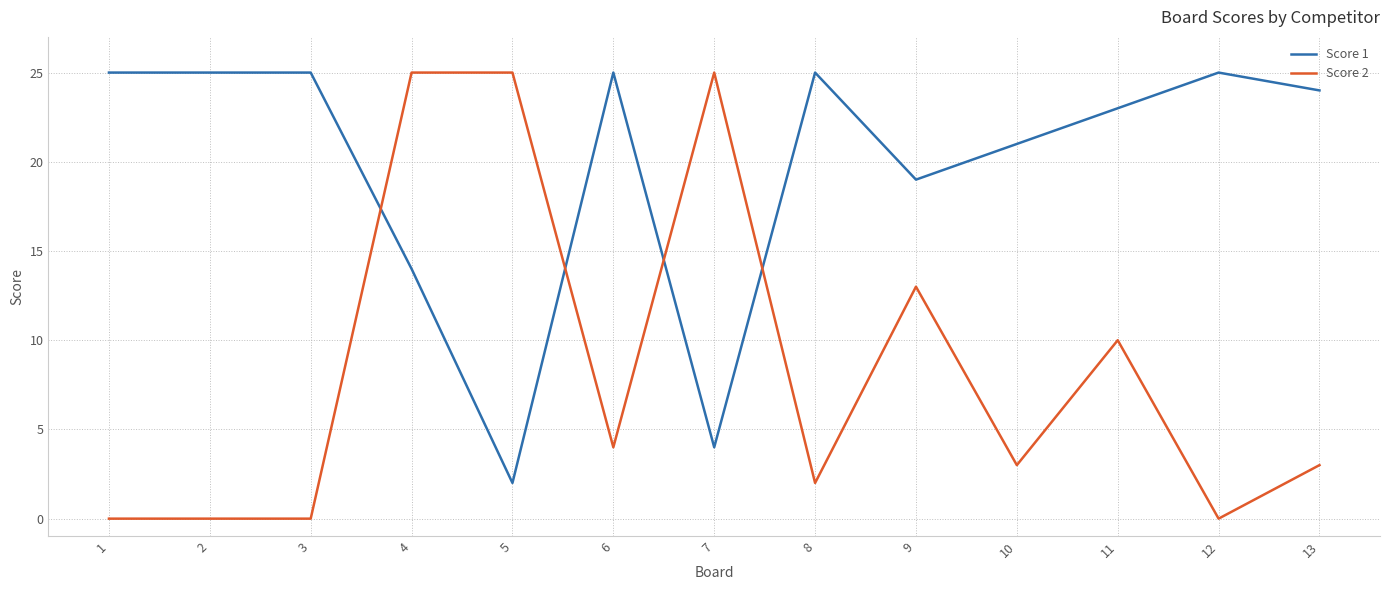

How many lines are shown in the chart?

2